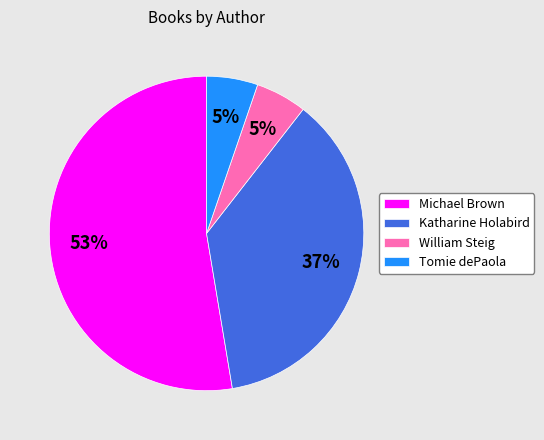

Which category has the biggest portion of the pie?

Michael Brown